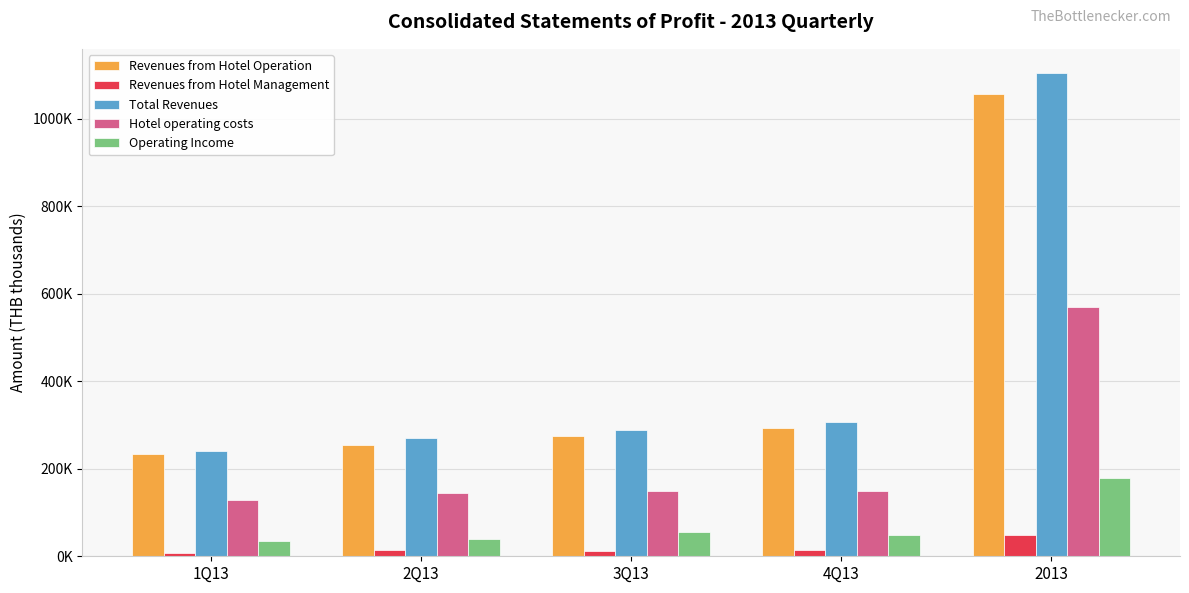

What are all the series names shown in the legend?

Revenues from Hotel Operation, Revenues from Hotel Management, Total Revenues, Hotel operating costs, Operating Income